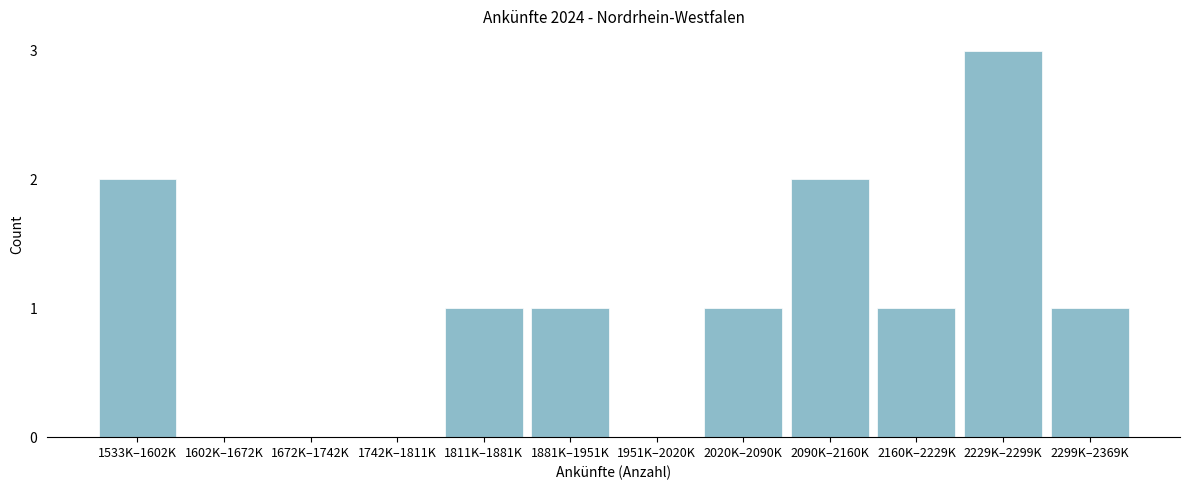

Reading left to right, extract all data points from this chart.

1533K–1602K=2	1602K–1672K=0	1672K–1742K=0	1742K–1811K=0	1811K–1881K=1	1881K–1951K=1	1951K–2020K=0	2020K–2090K=1	2090K–2160K=2	2160K–2229K=1	2229K–2299K=3	2299K–2369K=1